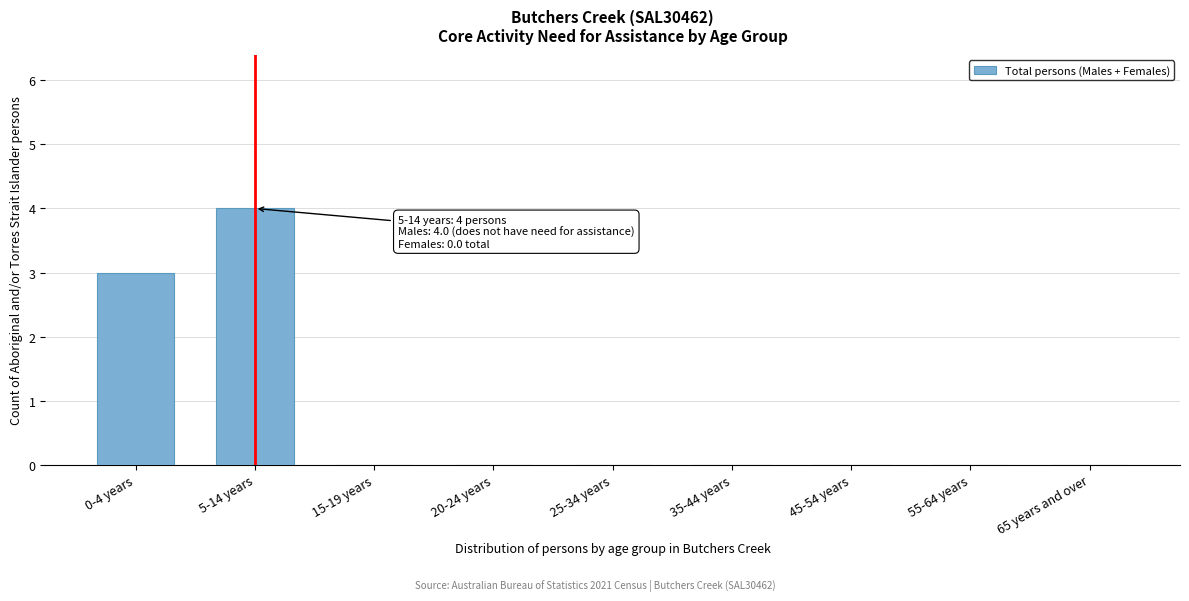

Reading left to right, what are all the values shown in this chart?

0-4 years=3	5-14 years=4	15-19 years=0	20-24 years=0	25-34 years=0	35-44 years=0	45-54 years=0	55-64 years=0	65 years and over=0